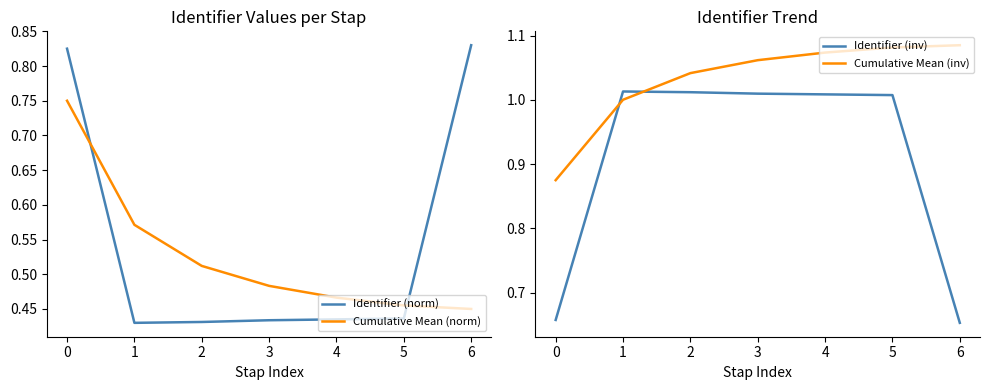

True or false: Cumulative Mean (norm) has more than 1 points higher than both neighbors.

False